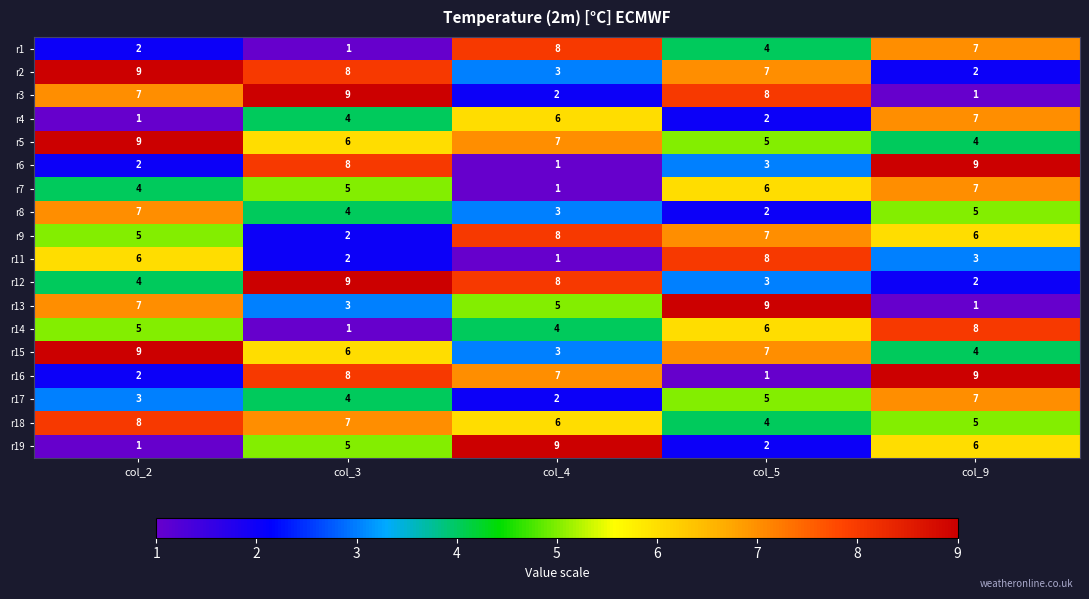

How many r4 values are between 2 and 6?

3